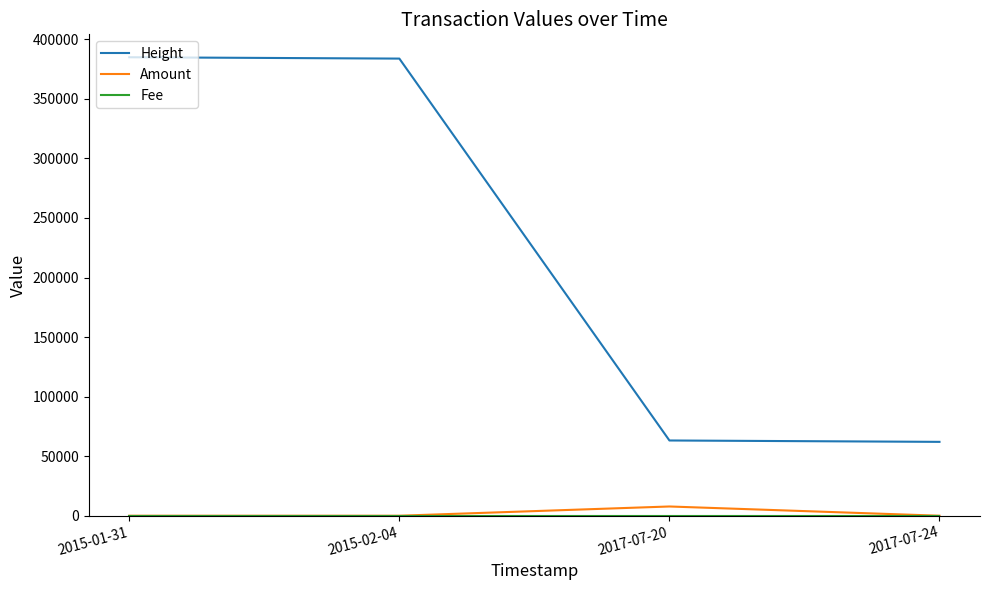

How many distinct data groups are displayed?

3